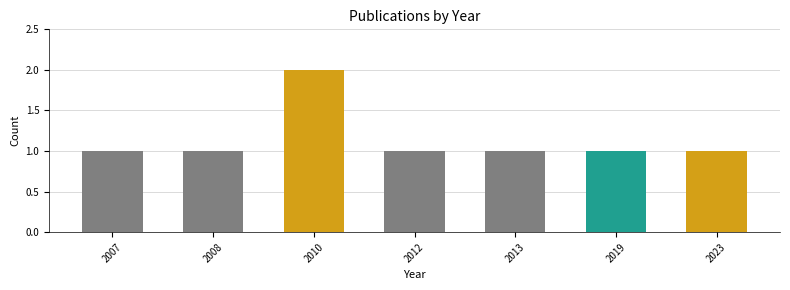

What is the minimum value shown in the chart?

1